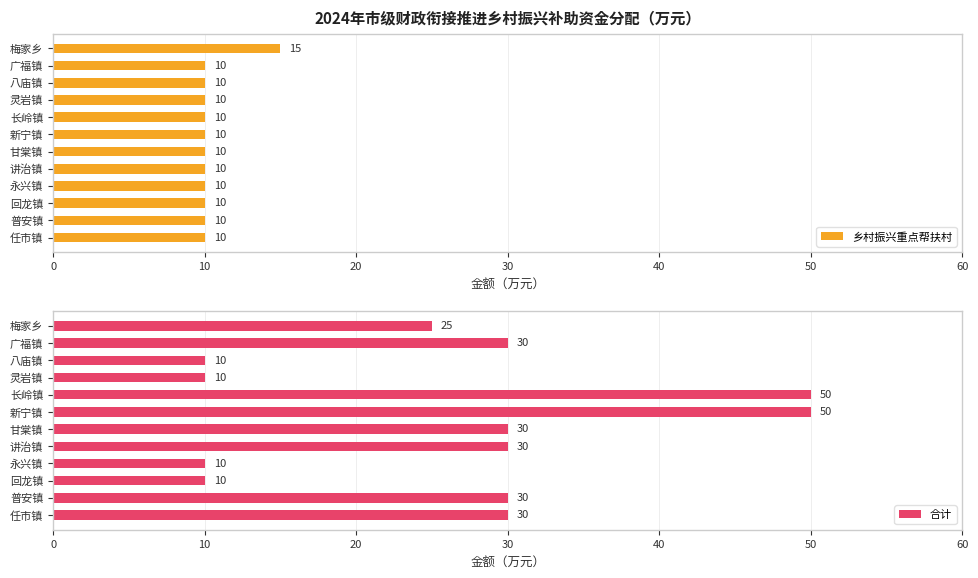

Which category has the highest value in the 乡村振兴重点帮扶村 series?

梅家乡